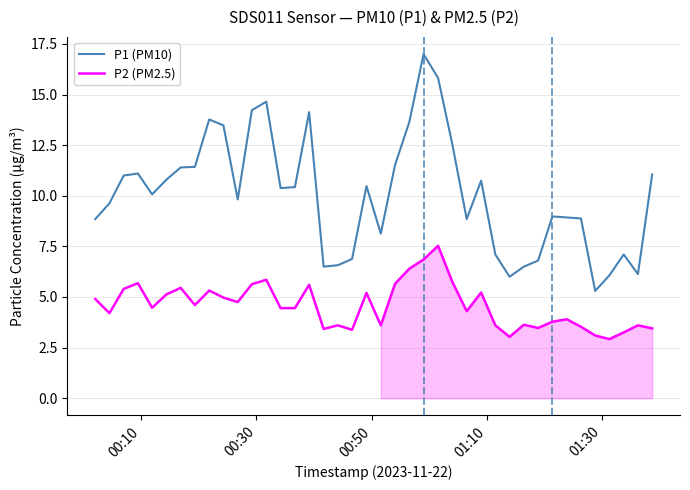

Which series has the widest spread of values?

P1 (PM10)